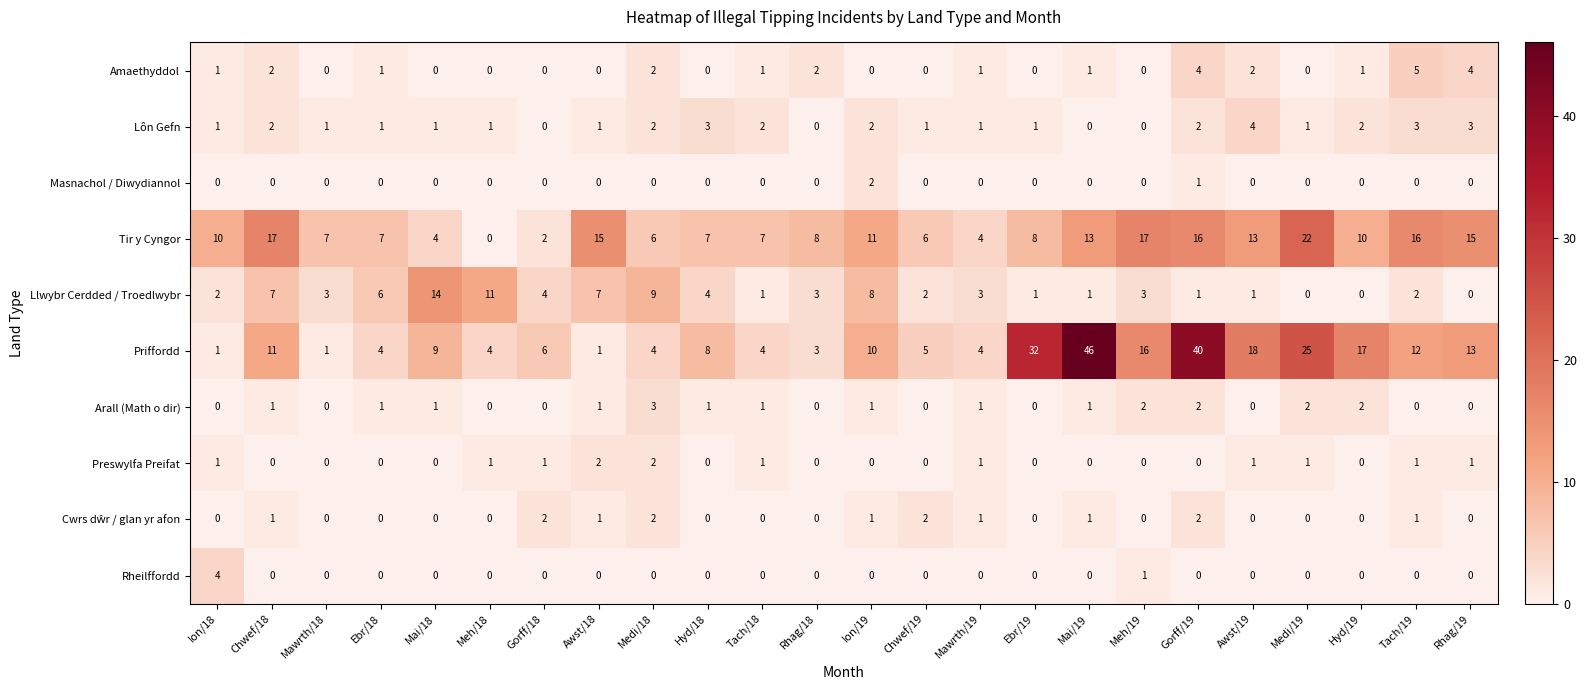

What is the sum of the Rheilffordd values at Ion/18 and Gorff/18?

4